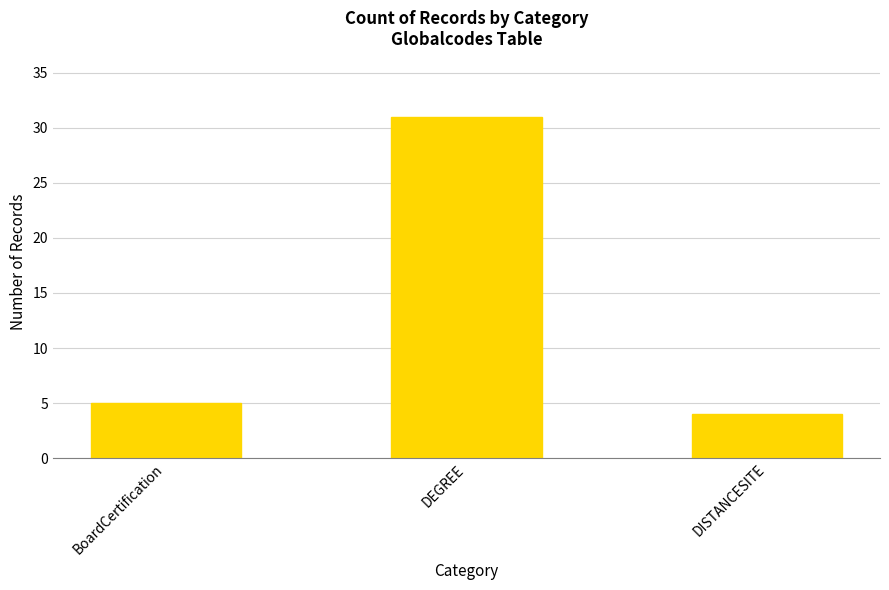

What is the value of the 3rd bar from the left?

4